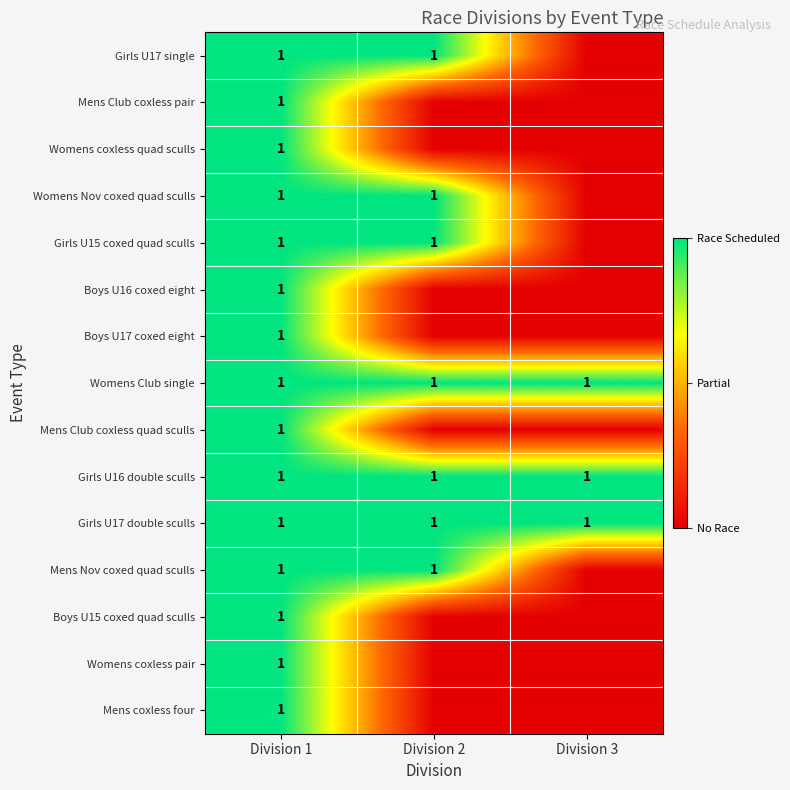

How many categories are shown in the chart?

3